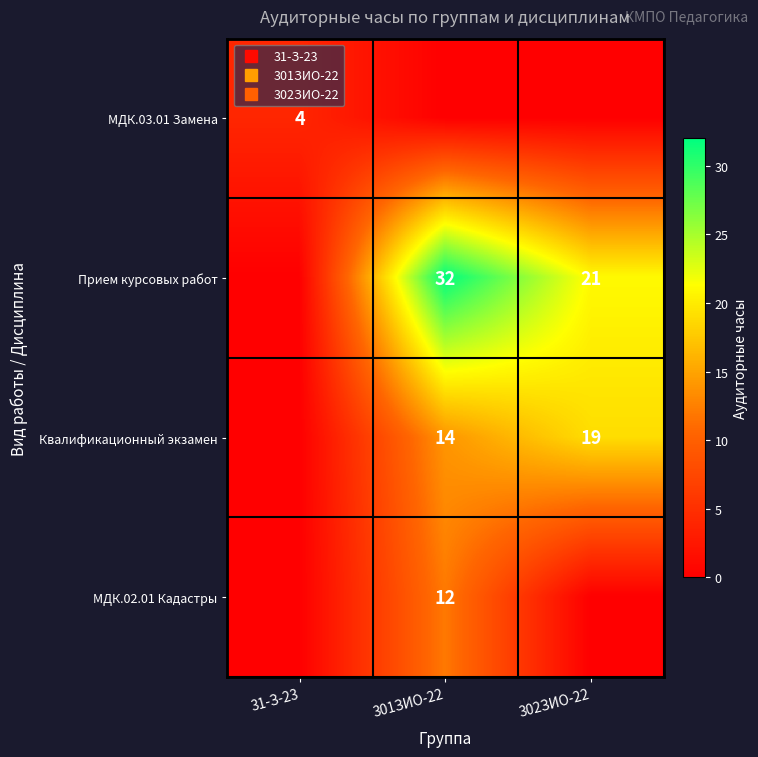

At which label does Прием курсовых работ reach its minimum?

31-З-23